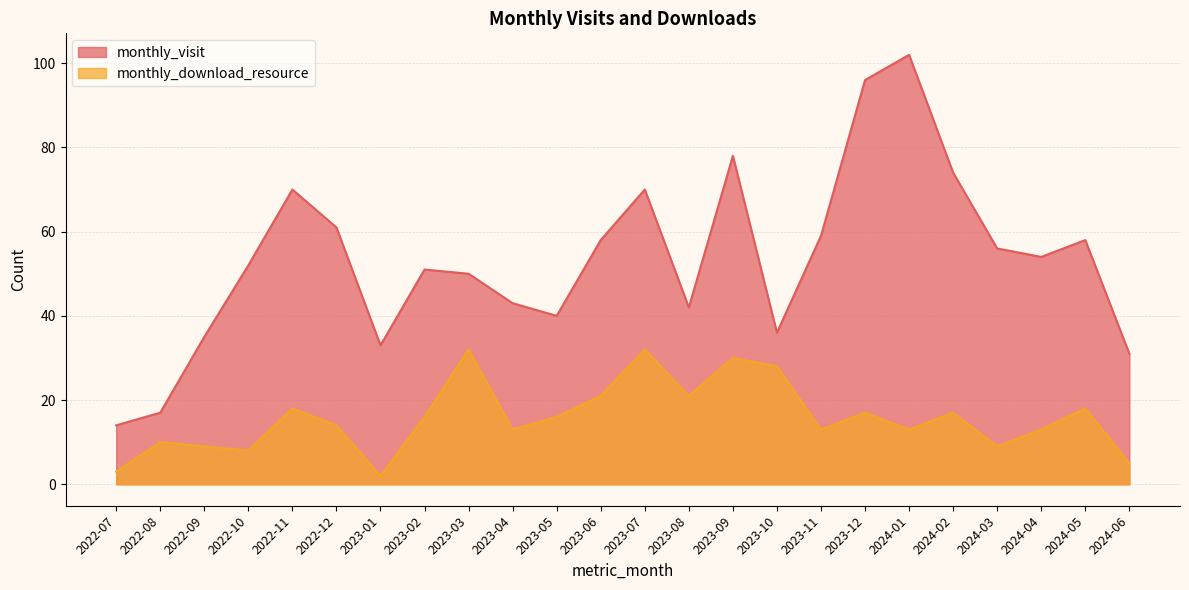

At which label is monthly_download_resource closest to 17?

2023-12